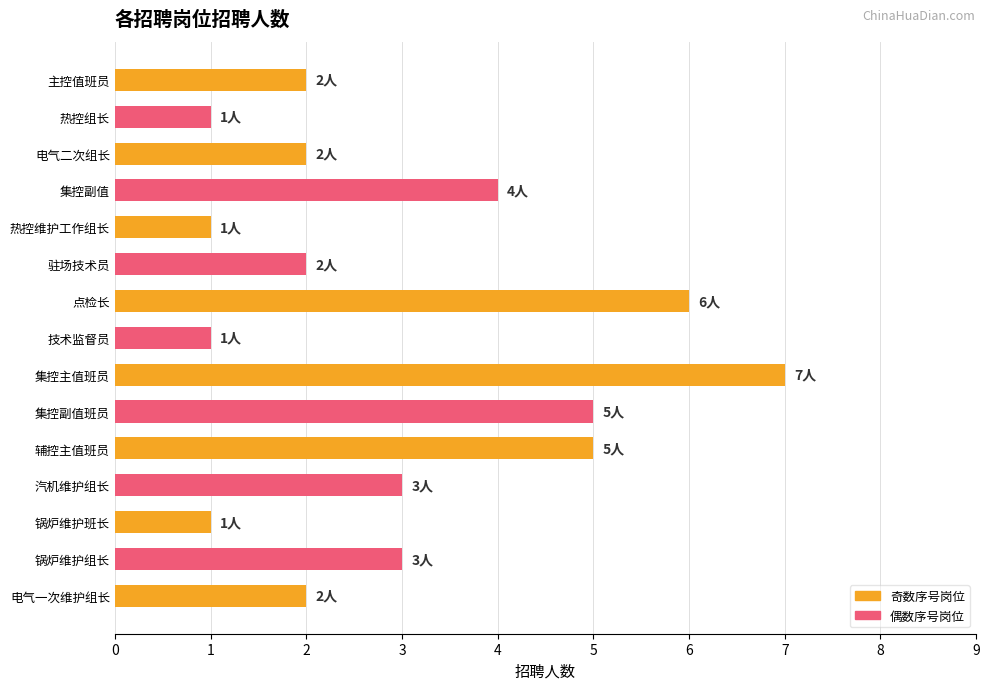

What is the change in value from 热控维护工作组长 to 集控副值班员?

+4